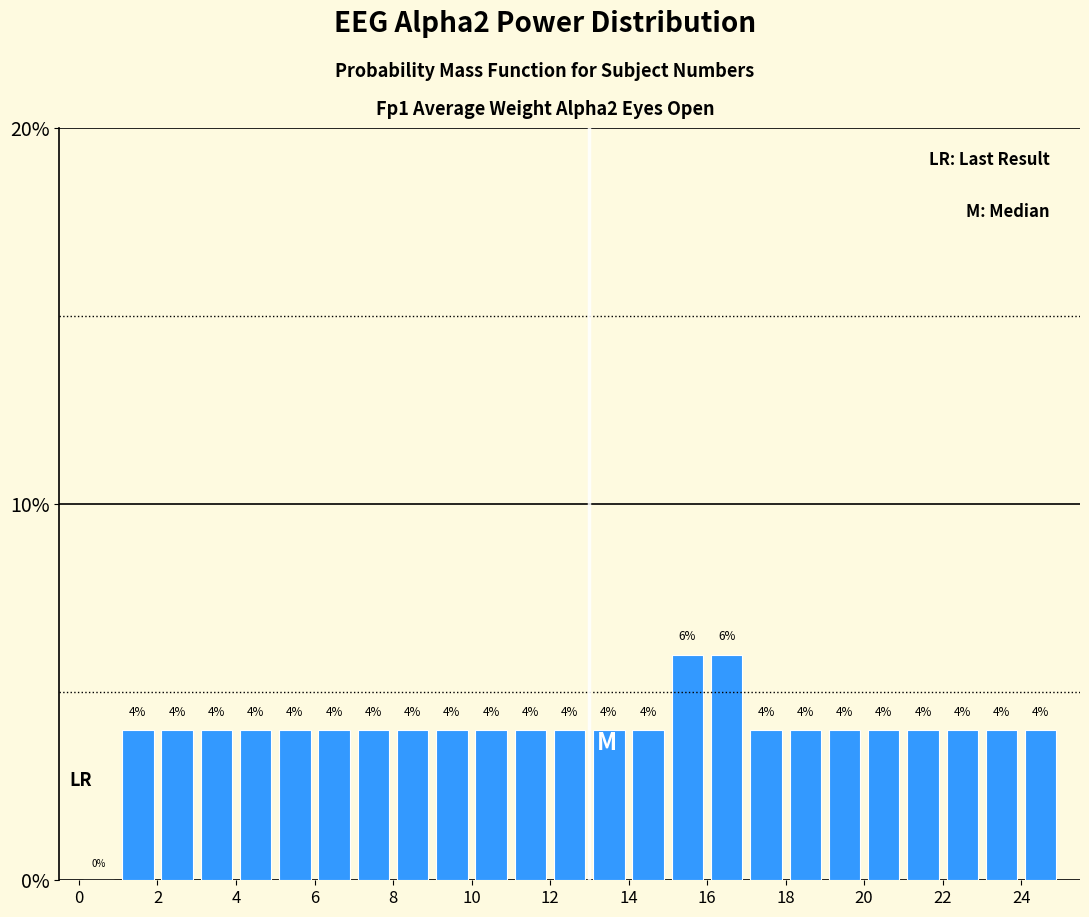

Reading left to right, list every bar in this chart as the range it spans on the x-axis followed by its height.

0 to 1: 0
1 to 2: 4
2 to 3: 4
3 to 4: 4
4 to 5: 4
5 to 6: 4
6 to 7: 4
7 to 8: 4
8 to 9: 4
9 to 10: 4
10 to 11: 4
11 to 12: 4
12 to 13: 4
13 to 14: 4
14 to 15: 4
15 to 16: 6
16 to 17: 6
17 to 18: 4
18 to 19: 4
19 to 20: 4
20 to 21: 4
21 to 22: 4
22 to 23: 4
23 to 24: 4
24 to 25: 4